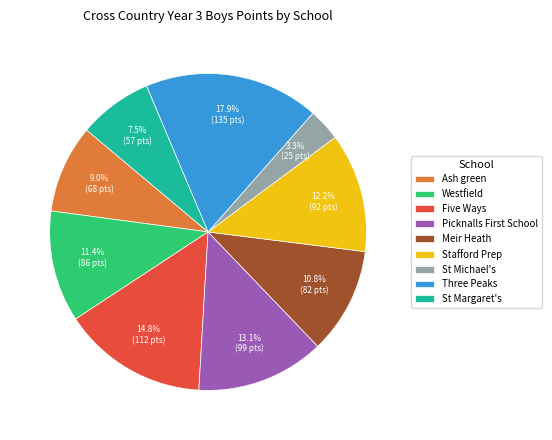

How many slices are in this pie chart?

9